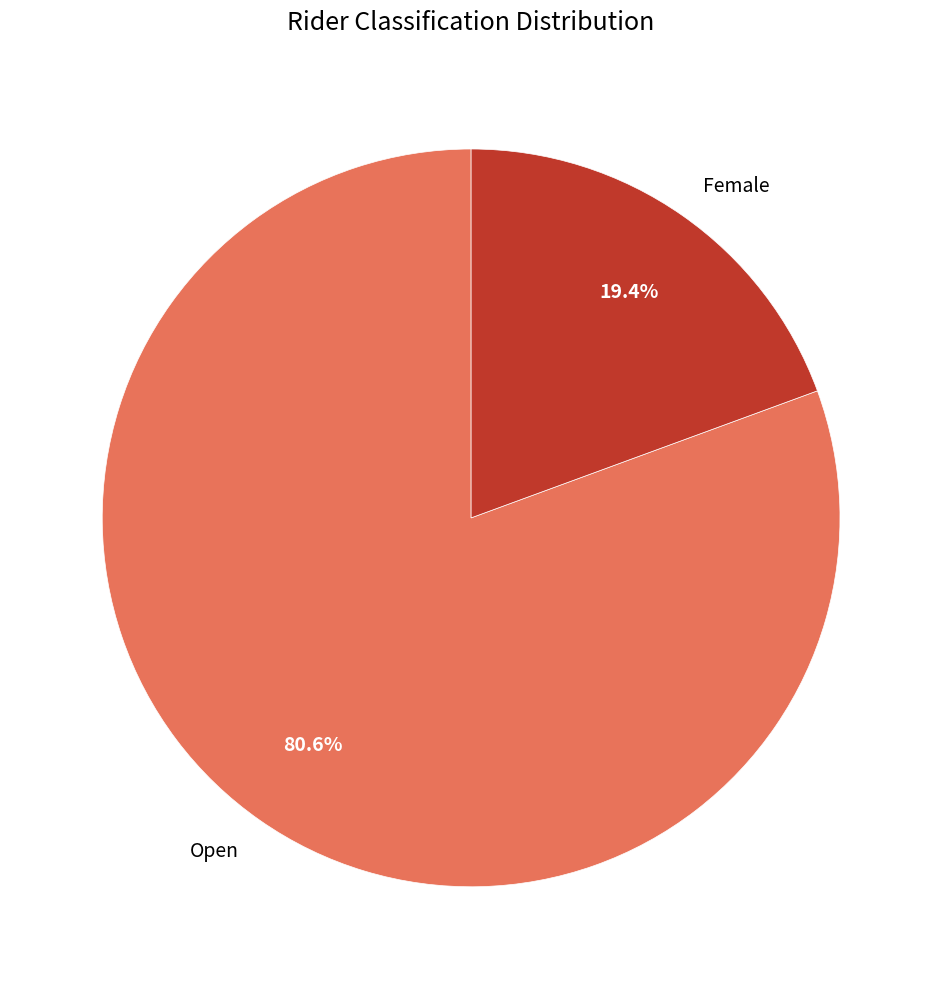

Count the number of slices in the pie.

2